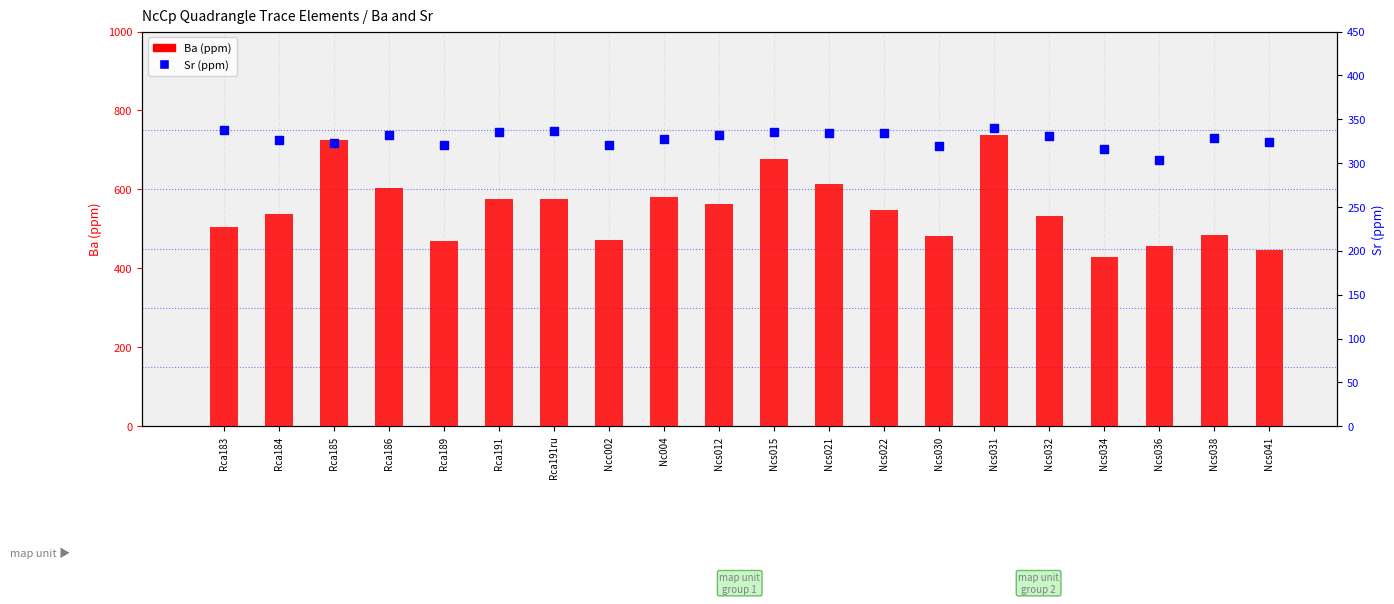

What are all the series names shown in the legend?

Ba (ppm), Sr (ppm)